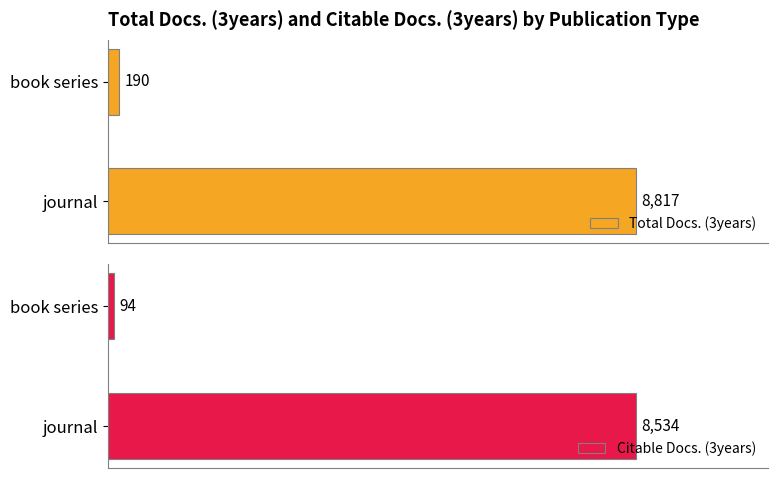

What are all the series names shown in the legend?

Total Docs. (3years), Citable Docs. (3years)